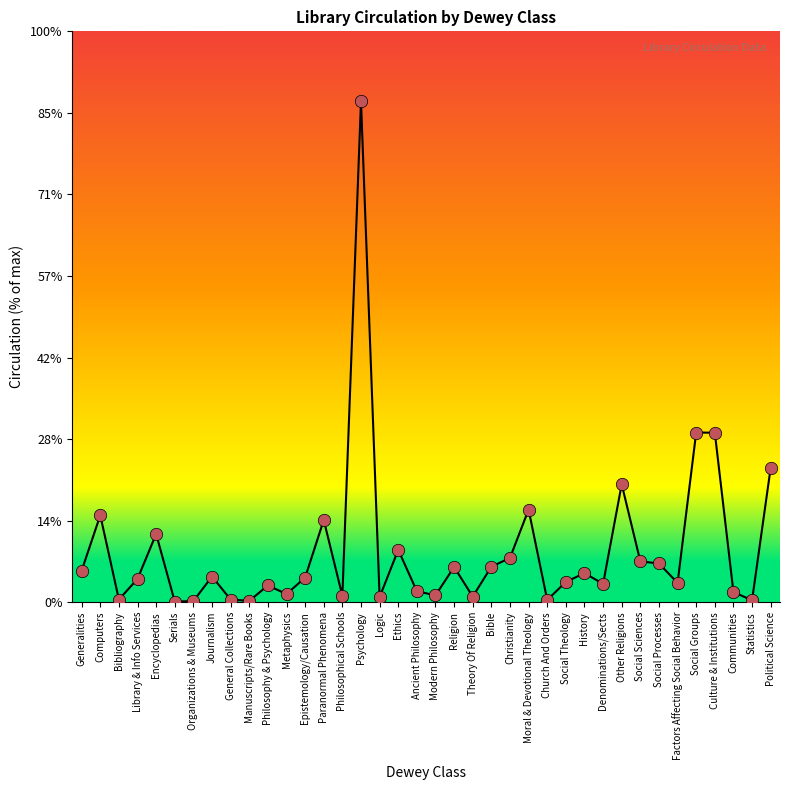

What is the ratio of the value at General Collections to the value at Social Theology?

0.1